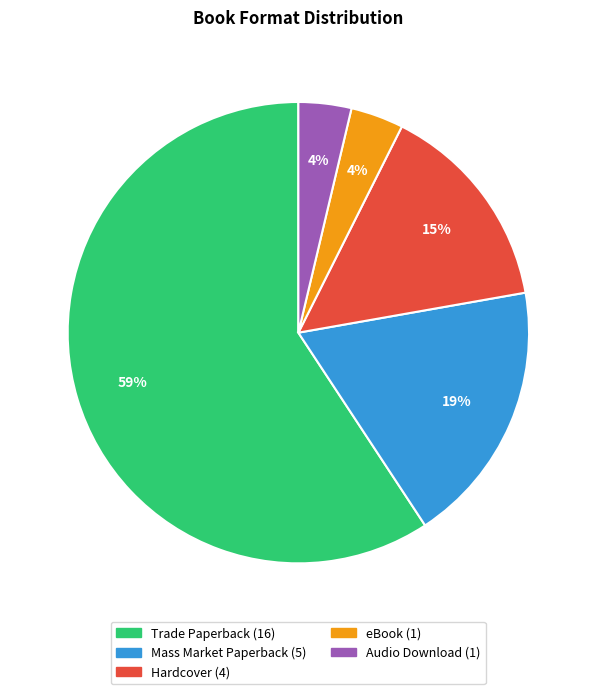

Is there any slice that represents more than half of the pie?

Yes